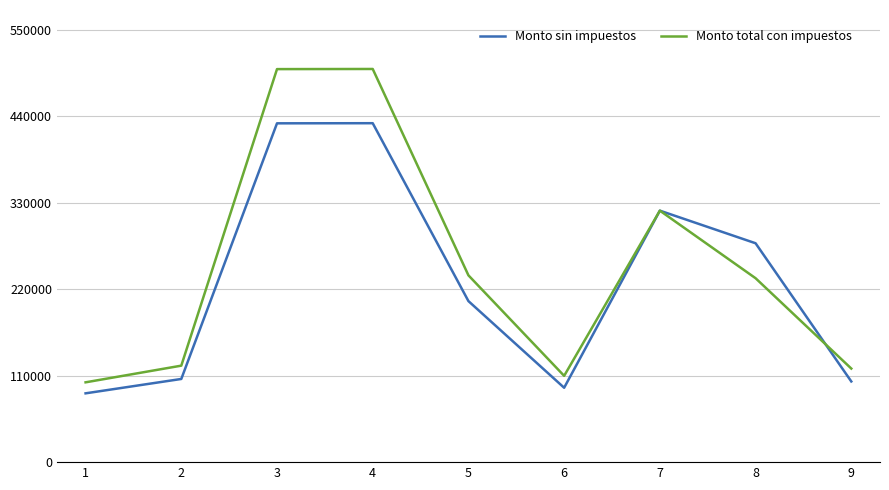

How many distinct data groups are displayed?

2